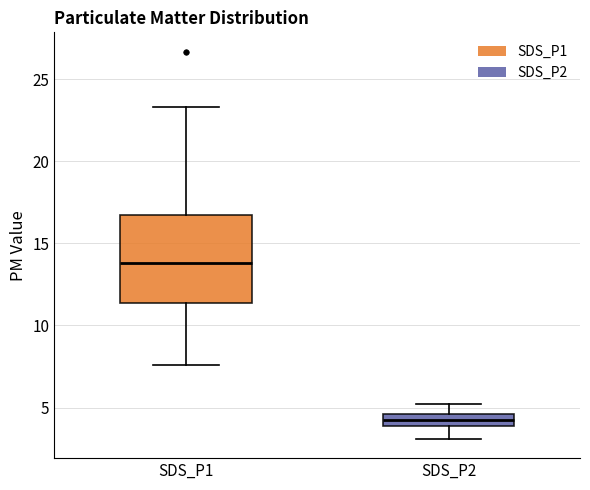

Where is the upper edge of the box for SDS_P1 on the y-axis? The values are not printed on the chart, so give them approximately, as read against the axis.

16.5